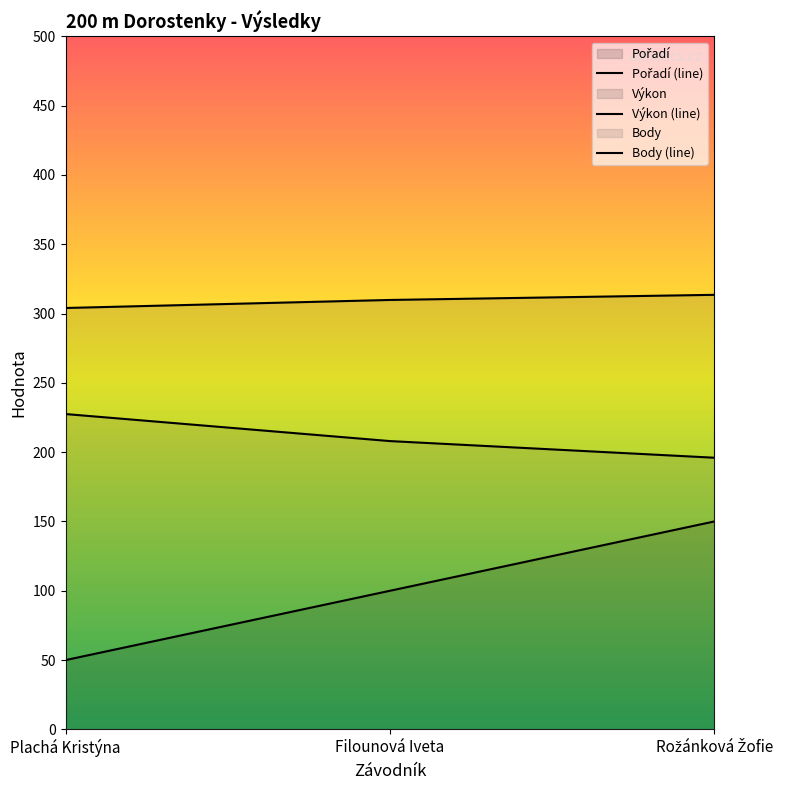

Which series has the largest range (max minus min)?

Pořadí